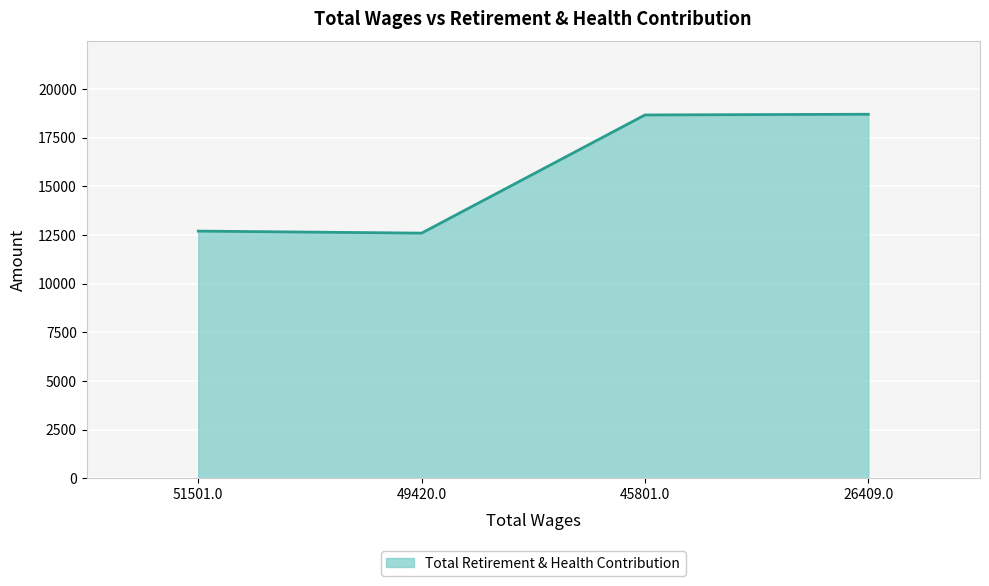

True or false: the data shows 18663 at 45801.0.

True